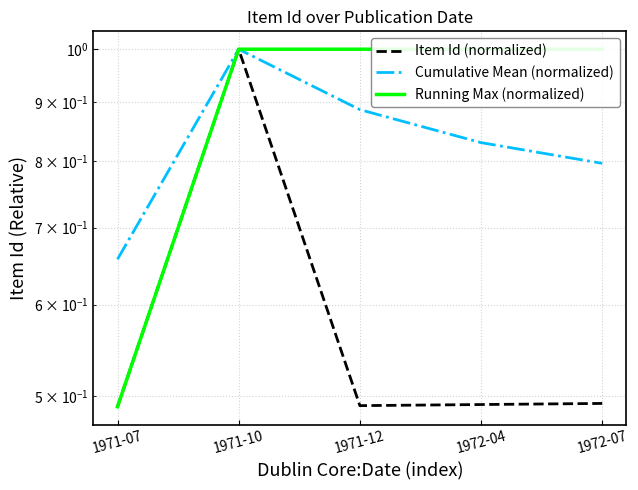

At which label does Running Max (normalized) reach its minimum?

1971-07